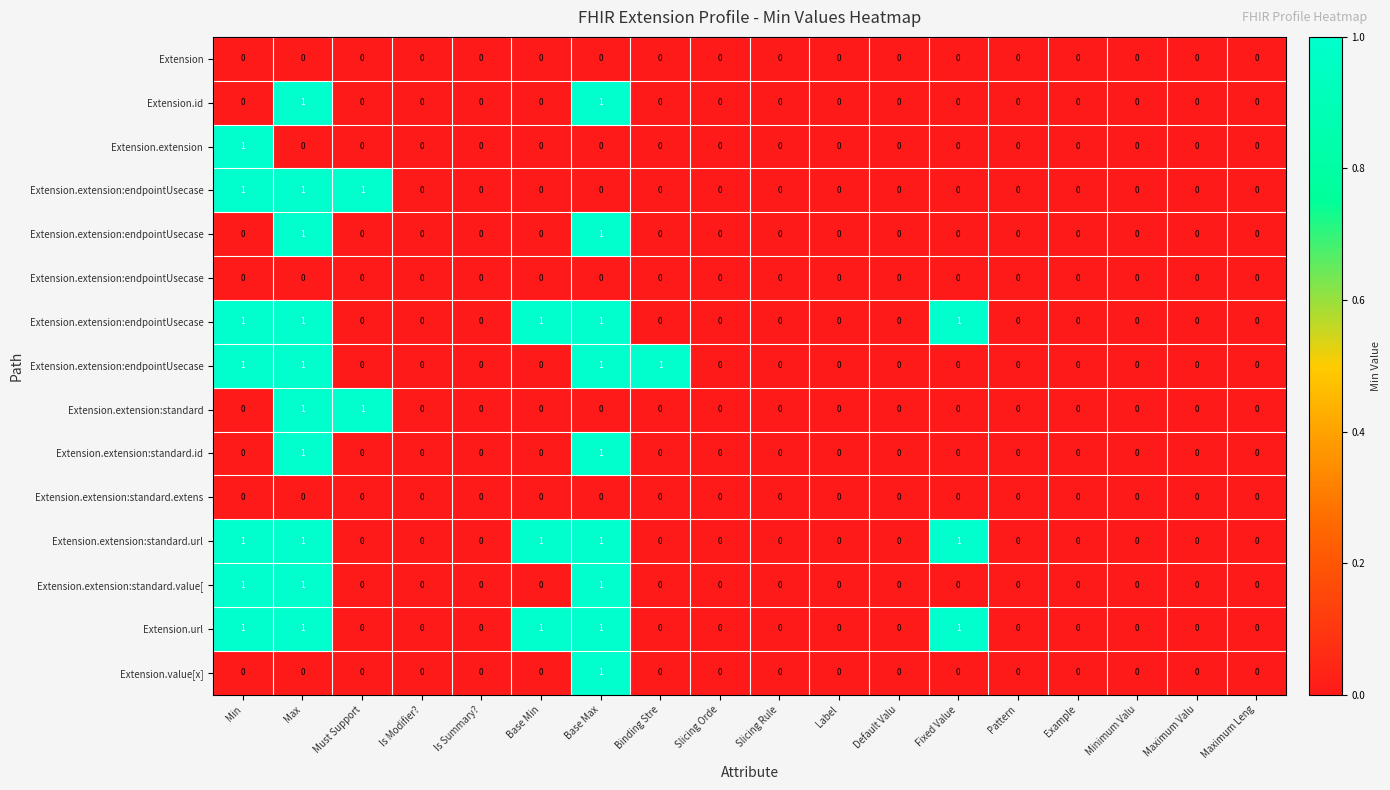

At which category is the sum across all series the highest?

Max